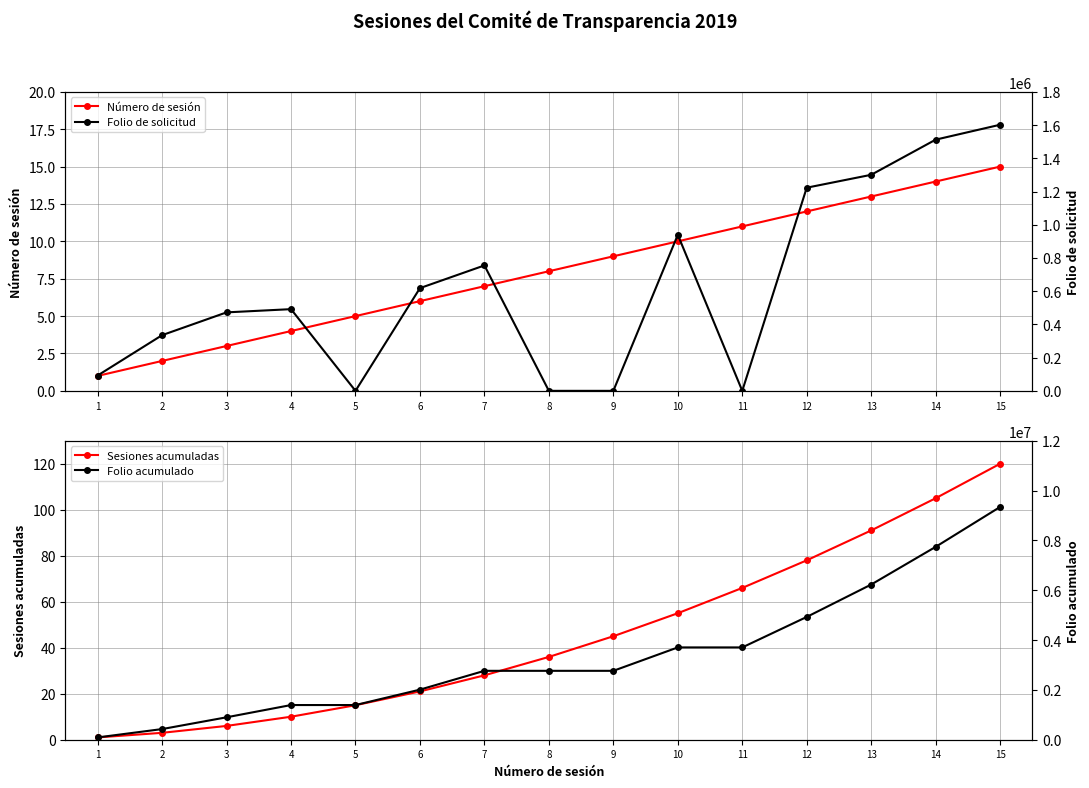

How many lines are shown in the chart?

4